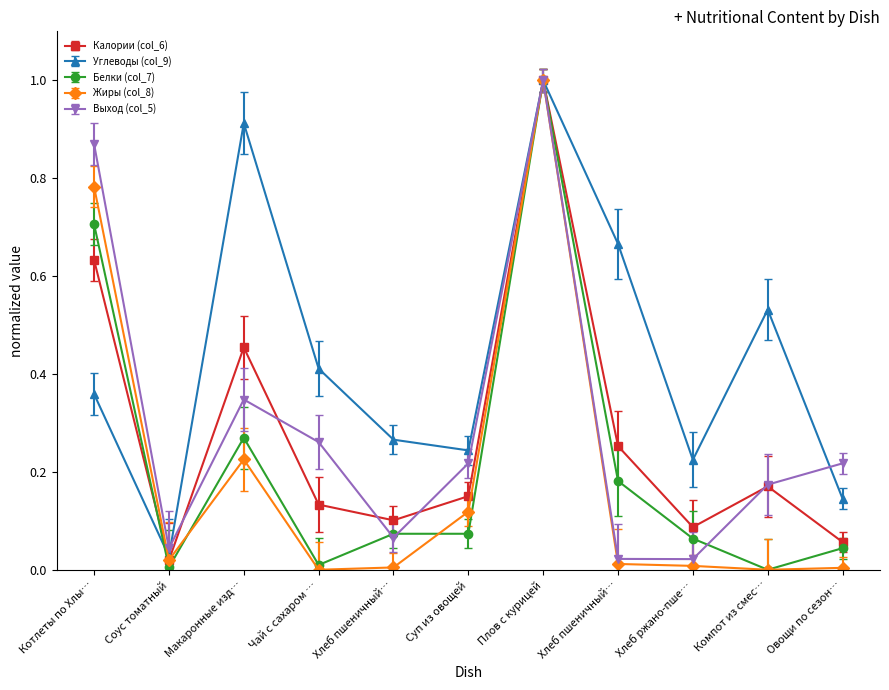

Does the chart have visible grid lines?

No